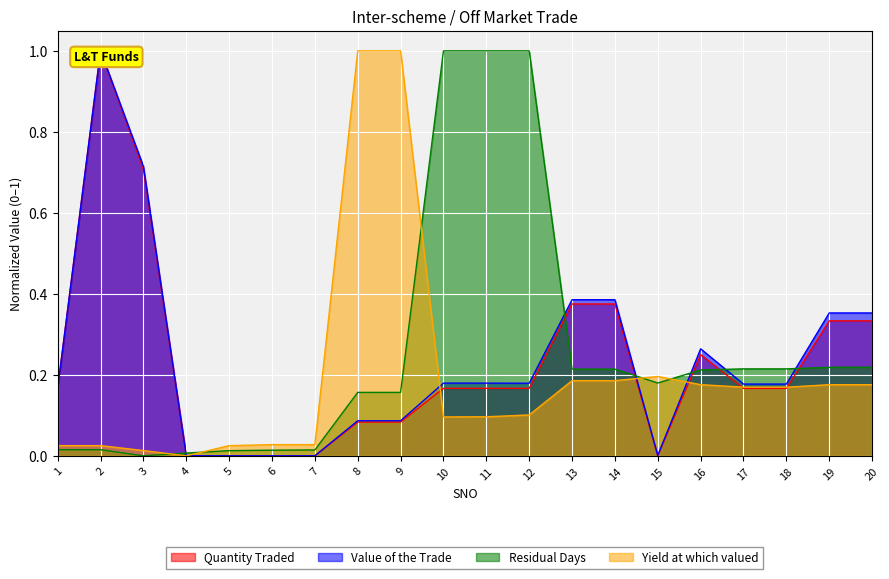

What is the average value of the Value of the Trade series?

0.2